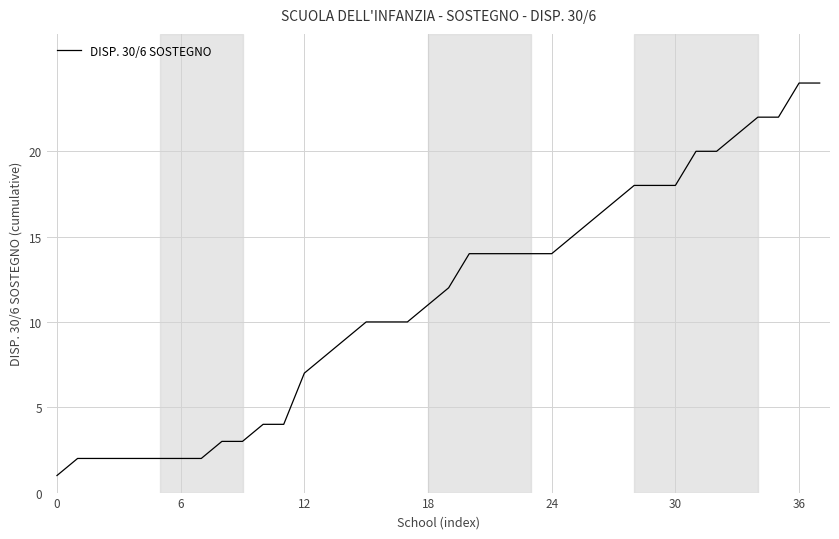

Is this an area chart (filled region under the line)?

No